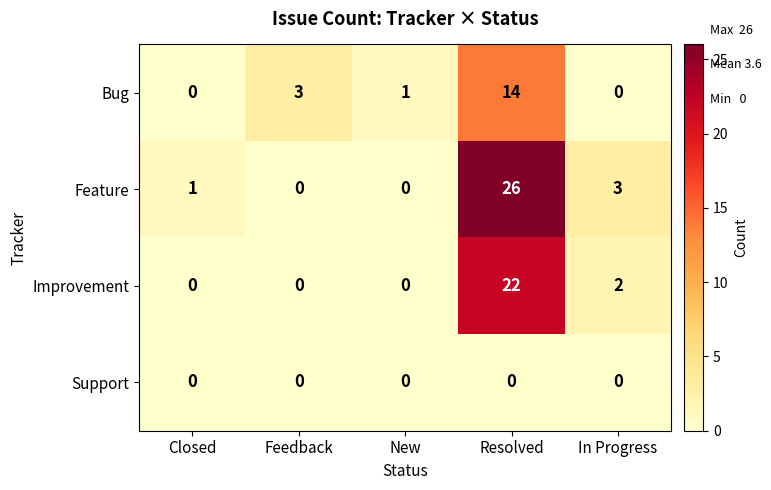

List the series in order of their peak value, lowest first.

Support, Bug, Improvement, Feature